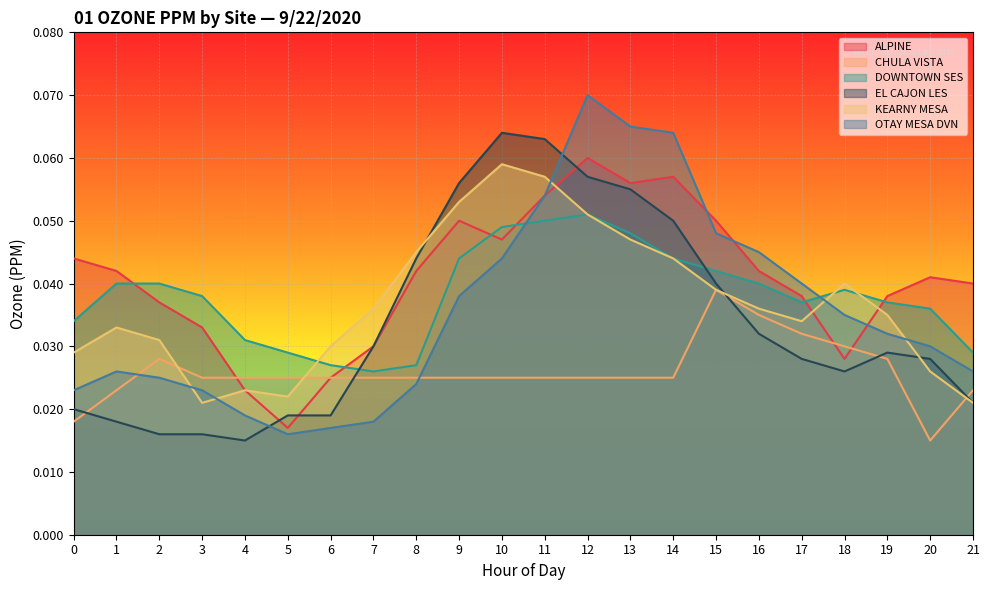

Reading left to right, list all the values displayed in this chart.

ALPINE: 0.0	0.0	0.0	0.0	0.0	0.0	0.0	0.0	0.0	0.1	0.0	0.1	0.1	0.1	0.1	0.1	0.0	0.0	0.0	0.0	0.0	0.0
CHULA VISTA: 0.0	0.0	0.0	0.0	0.0	0.0	0.0	0.0	0.0	0.0	0.0	0.0	0.0	0.0	0.0	0.0	0.0	0.0	0.0	0.0	0.0	0.0
DOWNTOWN SES: 0.0	0.0	0.0	0.0	0.0	0.0	0.0	0.0	0.0	0.0	0.0	0.1	0.1	0.0	0.0	0.0	0.0	0.0	0.0	0.0	0.0	0.0
EL CAJON LES: 0.0	0.0	0.0	0.0	0.0	0.0	0.0	0.0	0.0	0.1	0.1	0.1	0.1	0.1	0.1	0.0	0.0	0.0	0.0	0.0	0.0	0.0
KEARNY MESA: 0.0	0.0	0.0	0.0	0.0	0.0	0.0	0.0	0.0	0.1	0.1	0.1	0.1	0.0	0.0	0.0	0.0	0.0	0.0	0.0	0.0	0.0
OTAY MESA DVN: 0.0	0.0	0.0	0.0	0.0	0.0	0.0	0.0	0.0	0.0	0.0	0.1	0.1	0.1	0.1	0.0	0.0	0.0	0.0	0.0	0.0	0.0